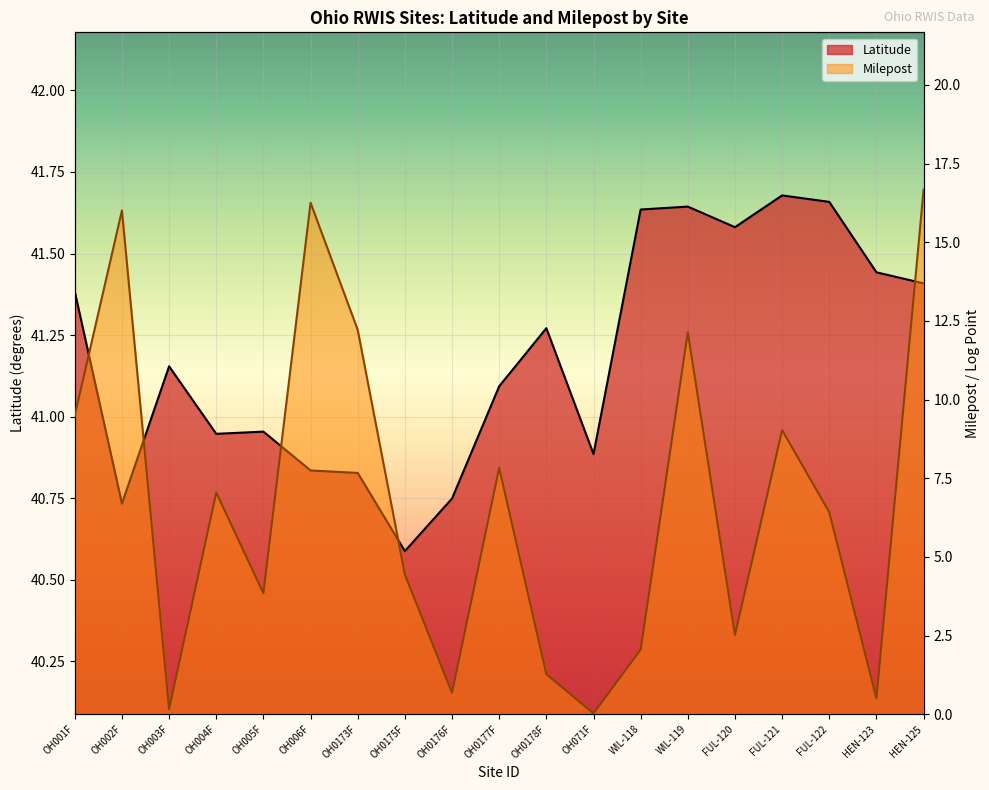

Reading left to right, transcribe all the data shown in this chart.

Latitude: 41.4	40.7	41.2	40.9	41.0	40.8	40.8	40.6	40.7	41.1	41.3	40.9	41.6	41.6	41.6	41.7	41.7	41.4	41.4
Milepost: 9.5	16.0	0.2	7.0	3.8	16.3	12.2	4.4	0.7	7.8	1.3	0.0	2.0	12.1	2.5	9.0	6.4	0.5	16.7